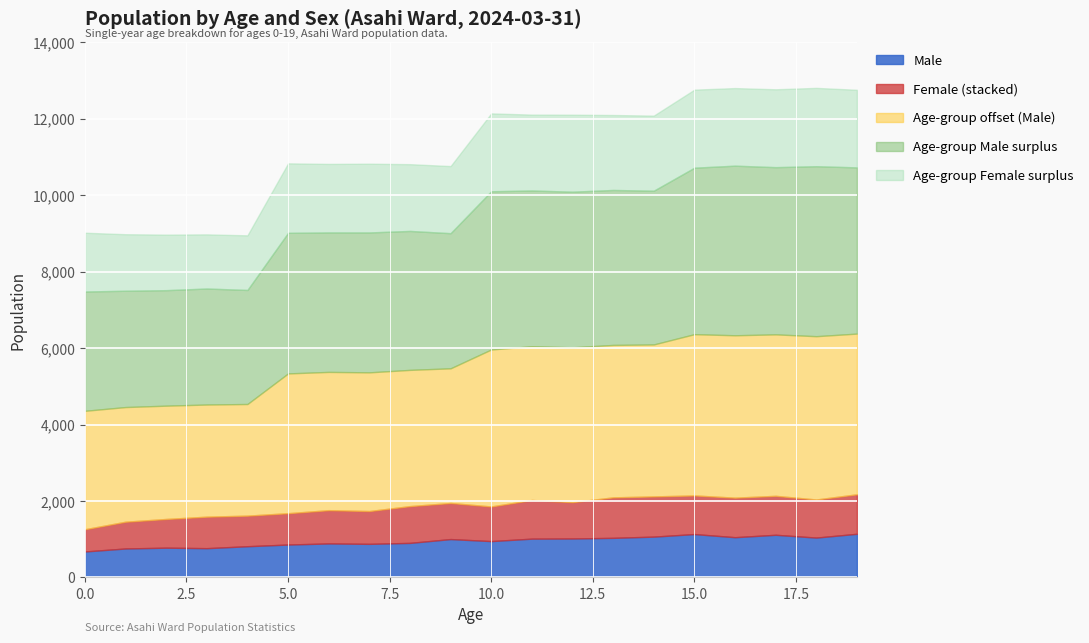

What is the average value of the Total (Male+Female) series?

1855